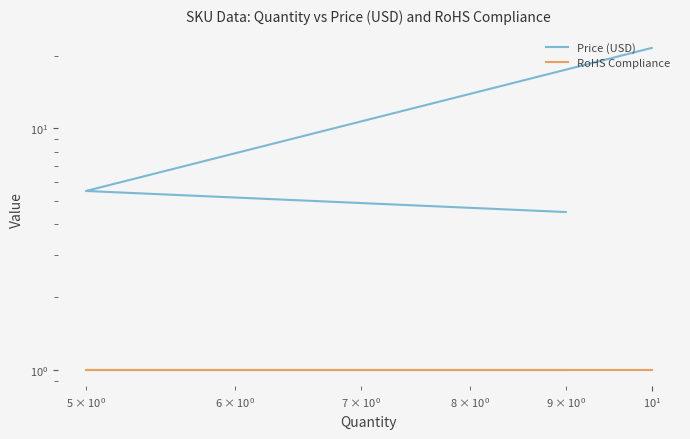

What is the difference between the maximum and minimum values in the Price (USD) series?

17.0